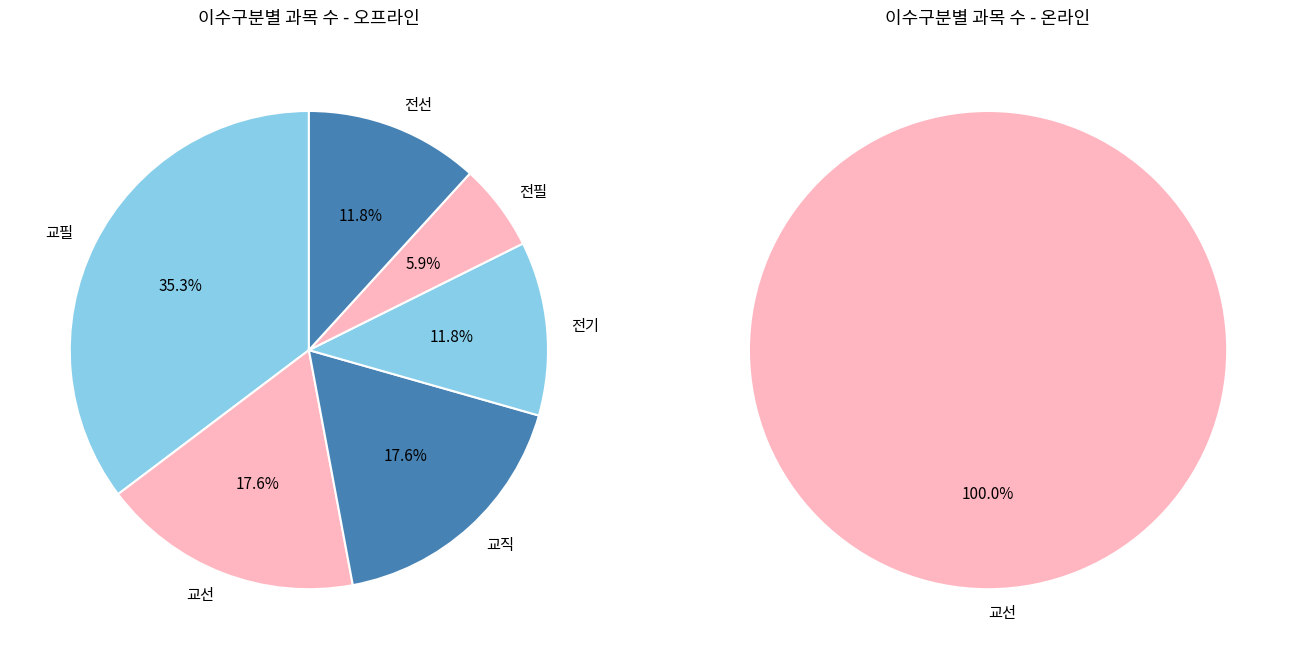

What is the smallest slice in the pie chart?

전필